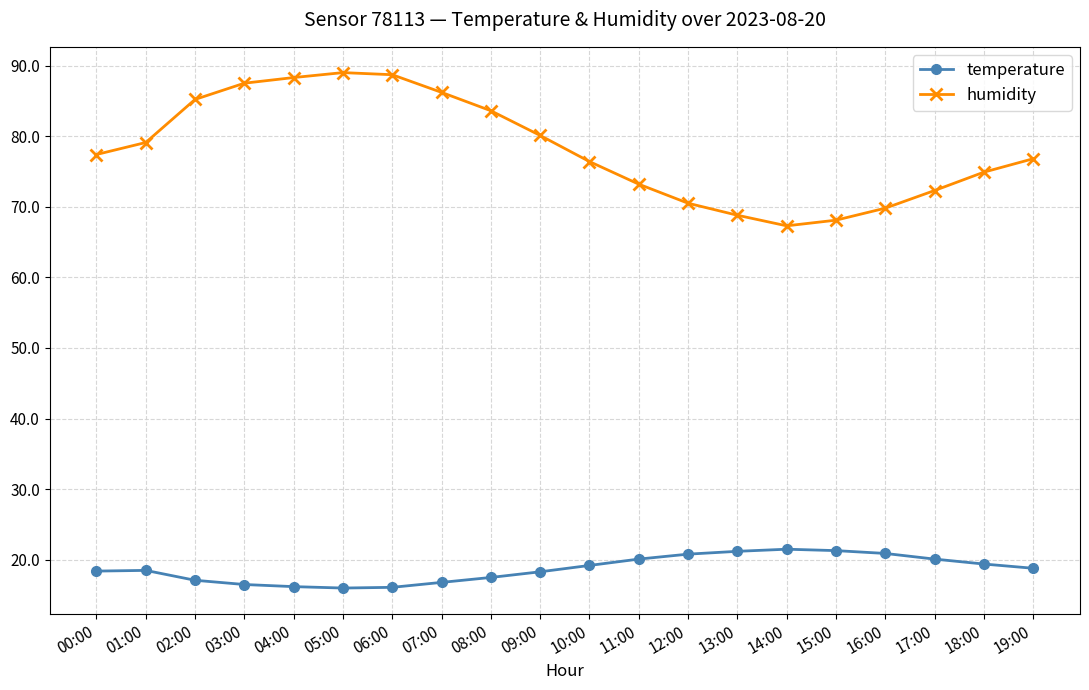

What is the average value of the humidity series?

78.2